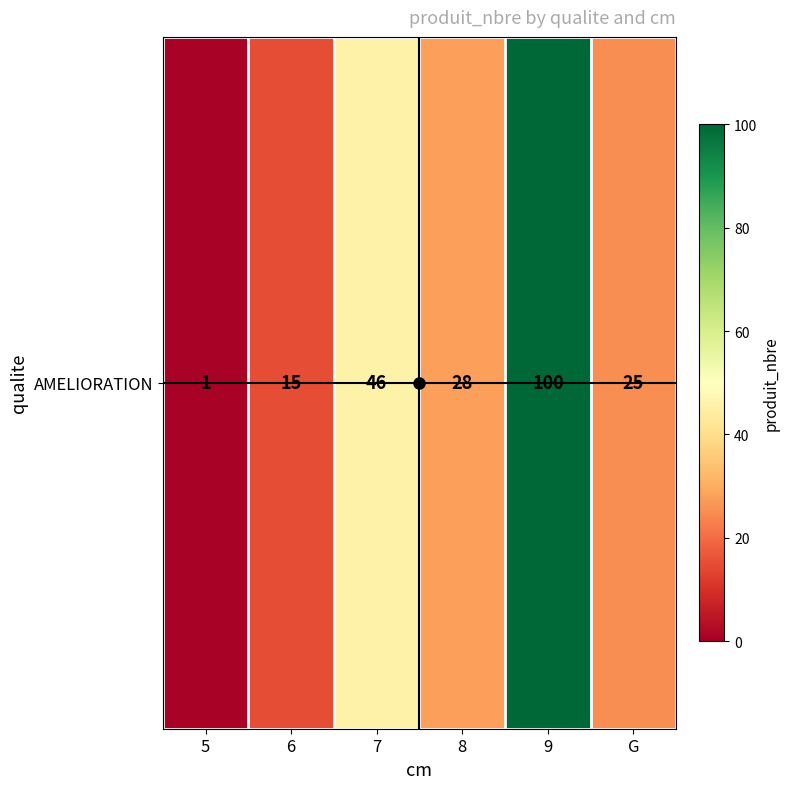

Count the number of categories in the chart.

6